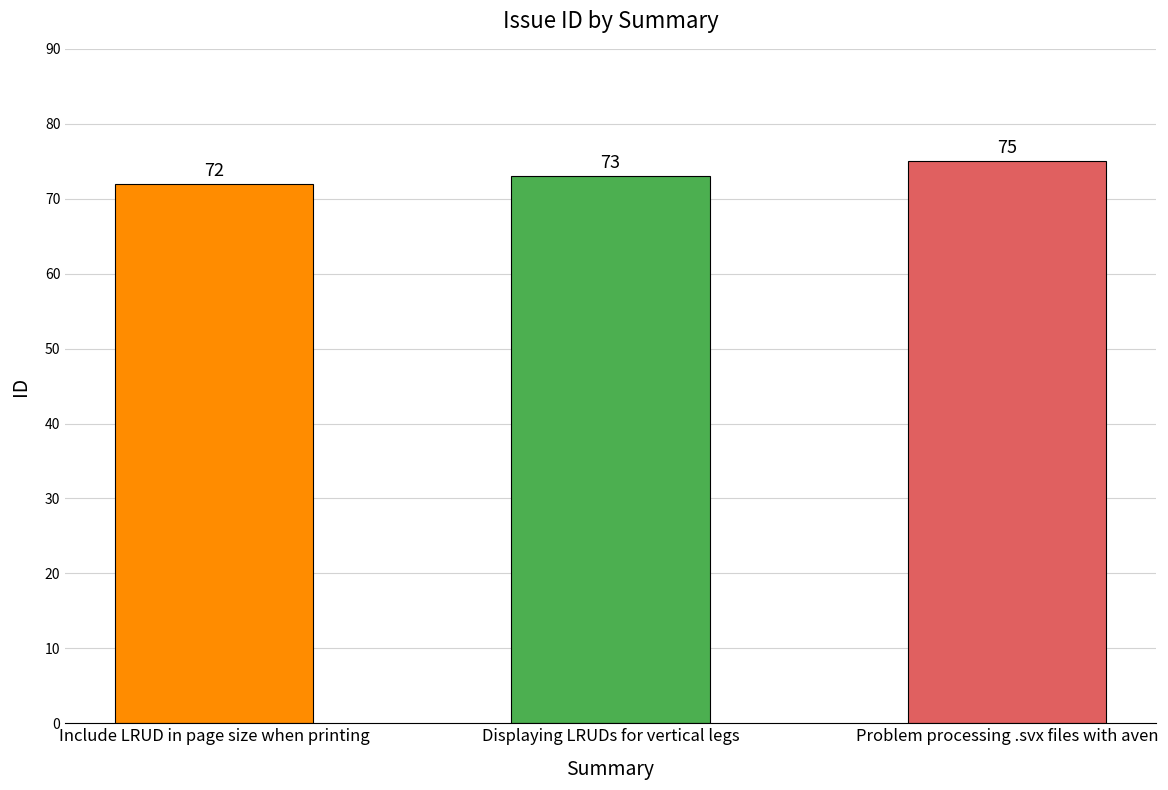

How many values are between 72 and 75?

3